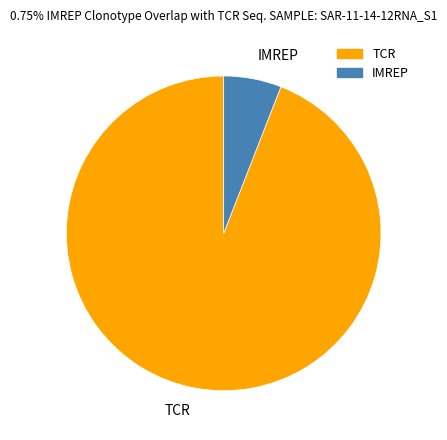

Rank the categories by value from lowest to highest.

IMREP, TCR